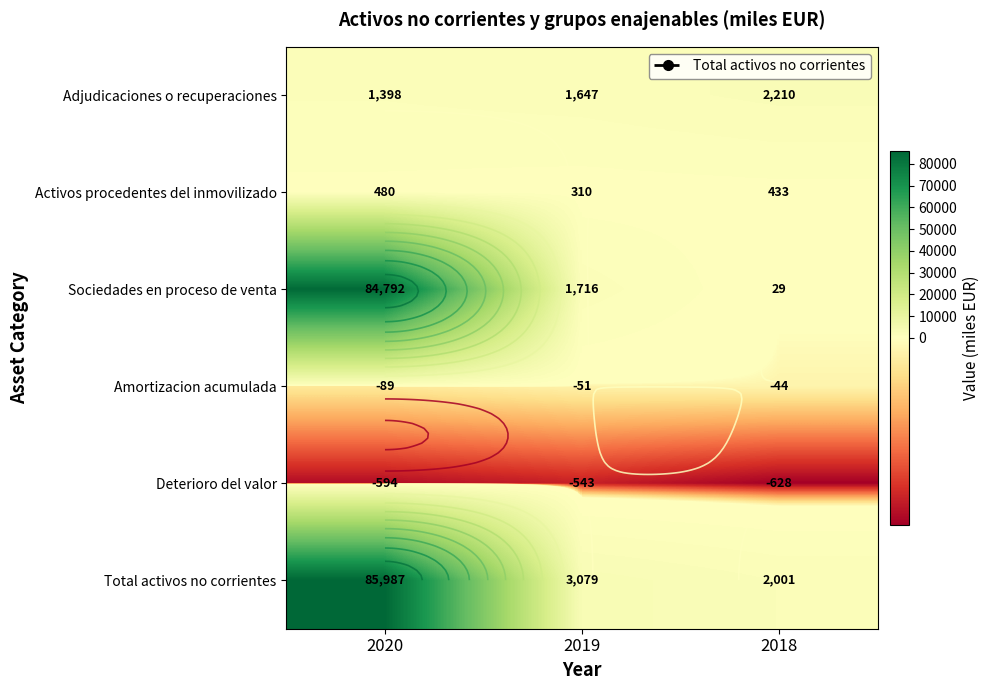

What is the sum of all Amortizacion acumulada values?

-184